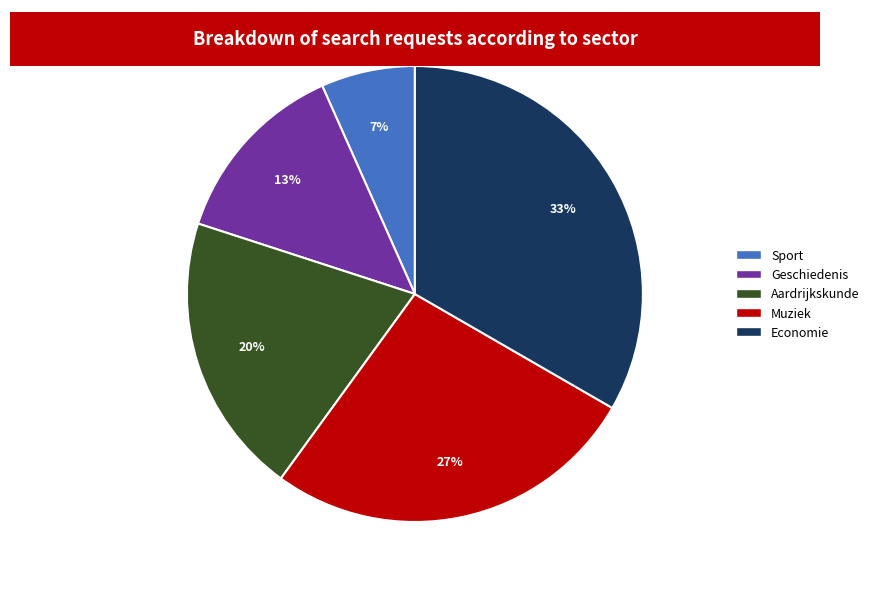

How many segments does this pie chart have?

5